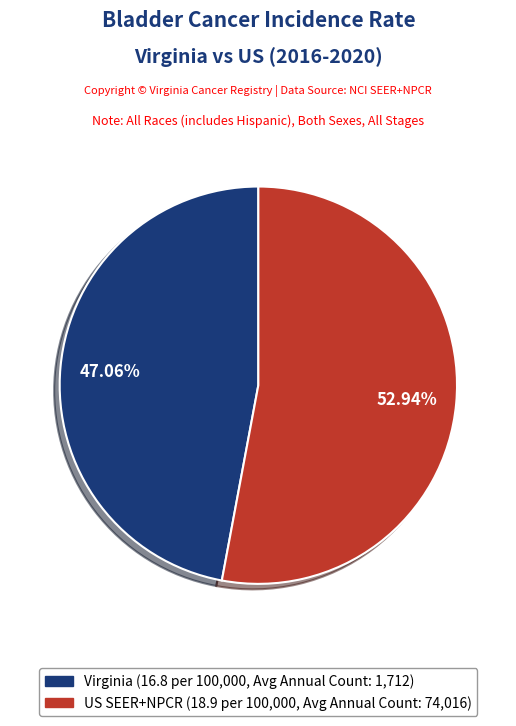

Is there any slice that represents more than half of the pie?

Yes